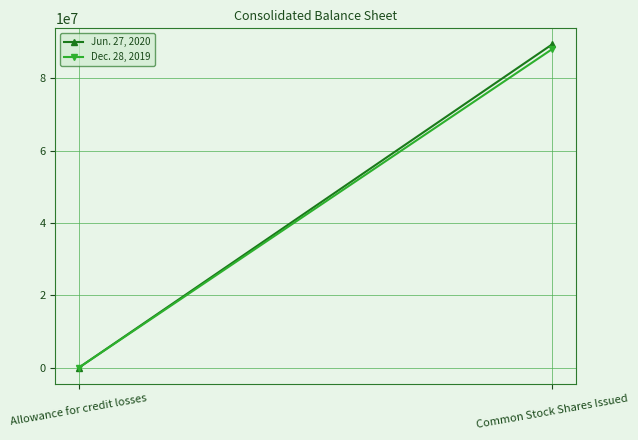

What is the label of the 1st point from the left?

Allowance for credit losses